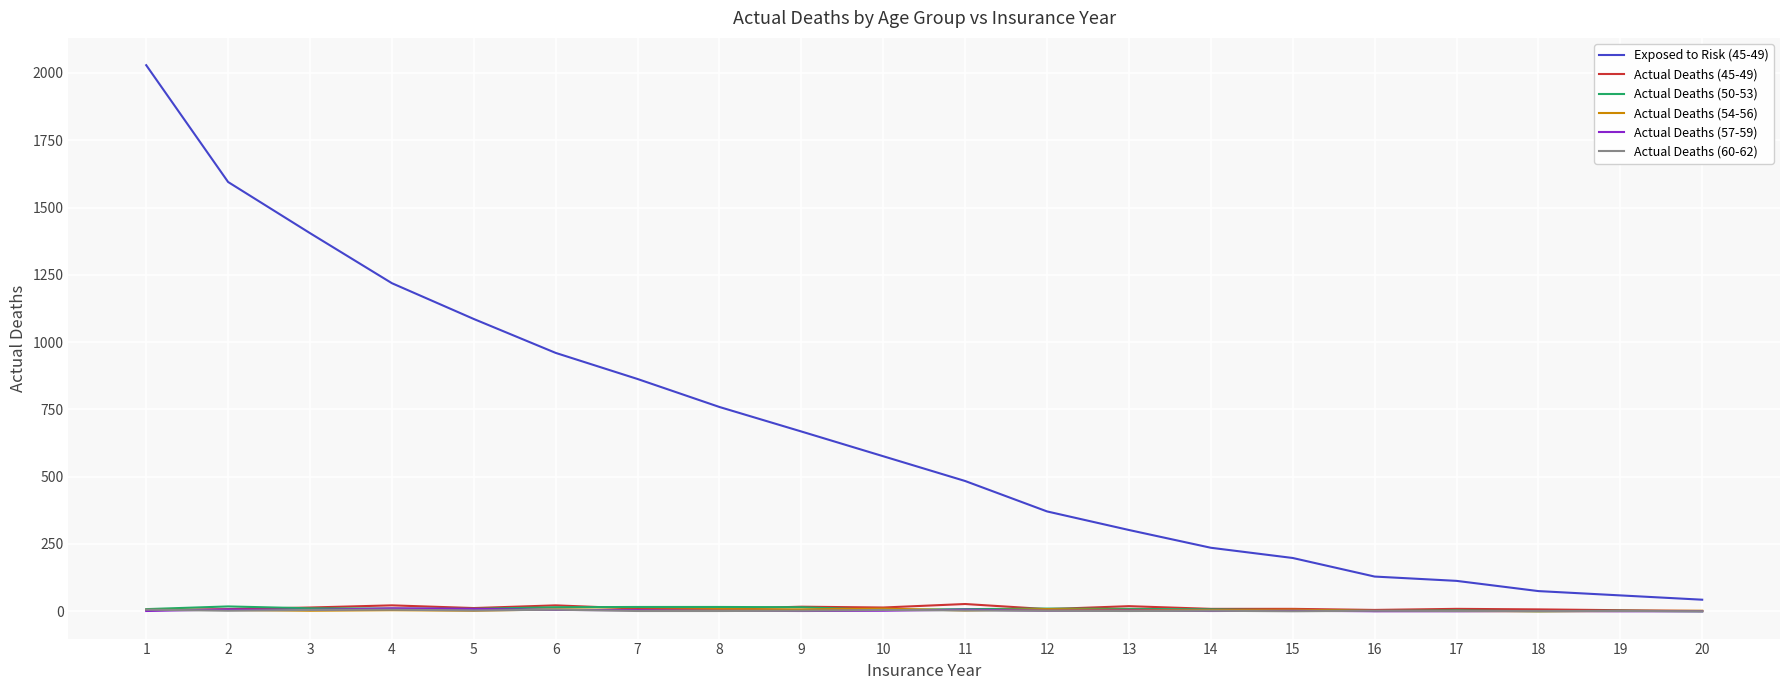

Which series has the largest total across all categories?

Exposed to Risk (45-49)